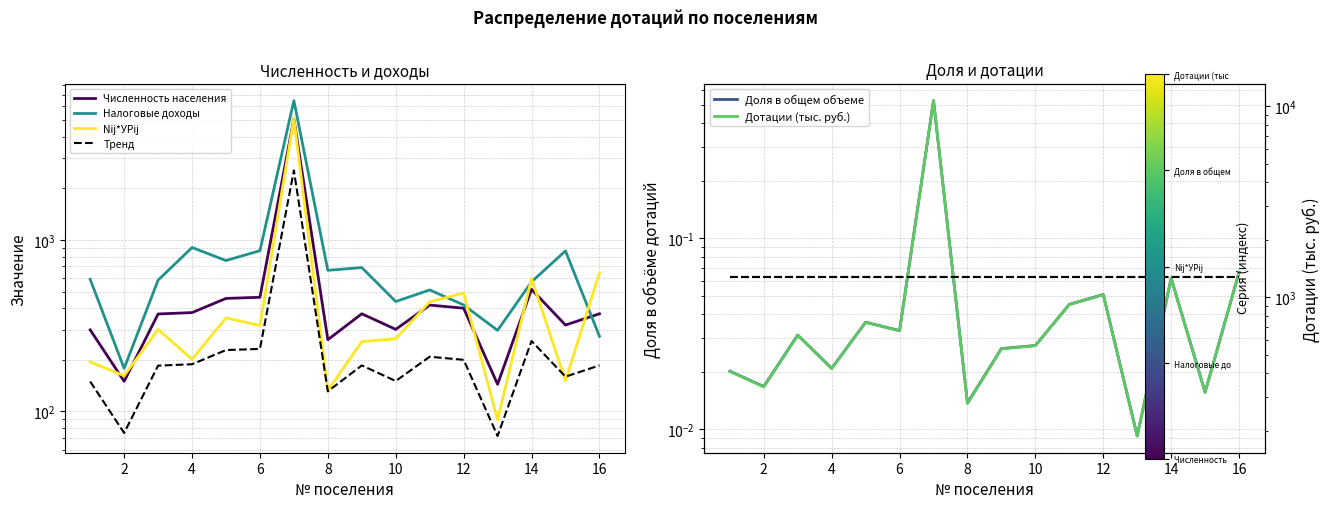

What is the total value across all series at 6?

2312.2